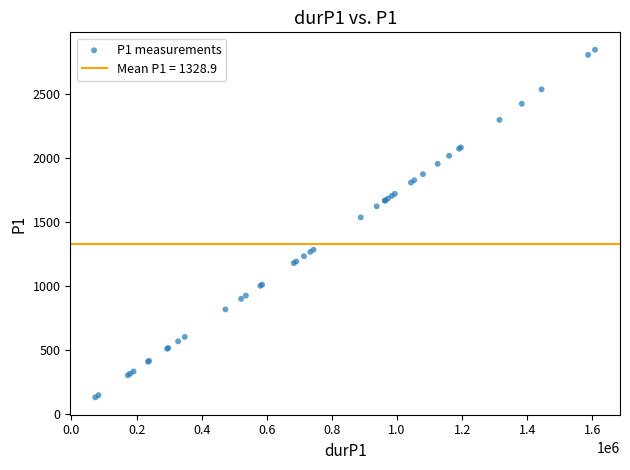

What Y value in the scatter plot is closest to 1487?

1535.7